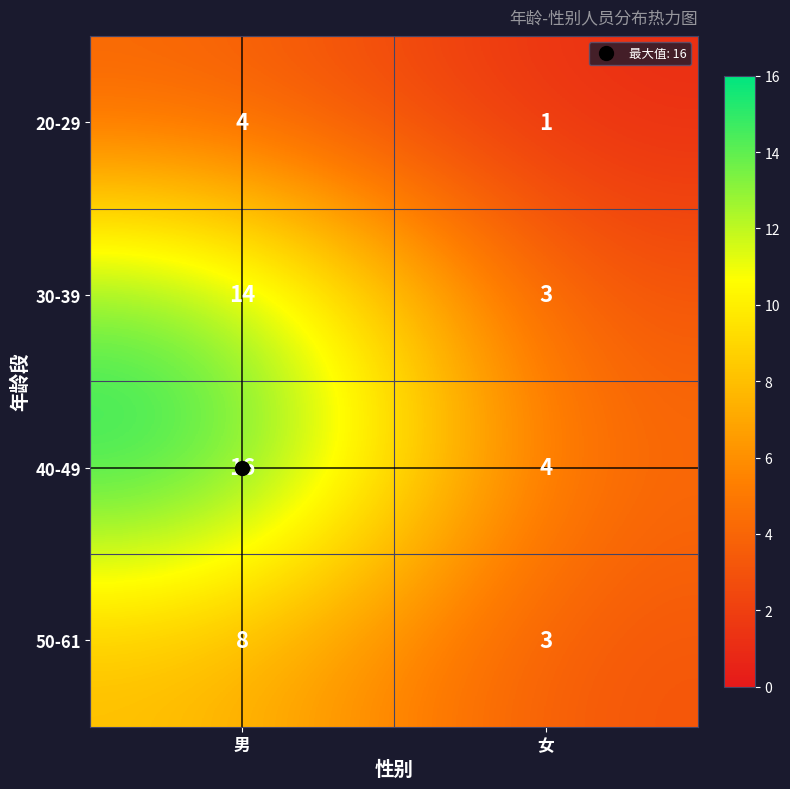

List the series in order of their overall mean, highest first.

40-49, 30-39, 50-61, 20-29